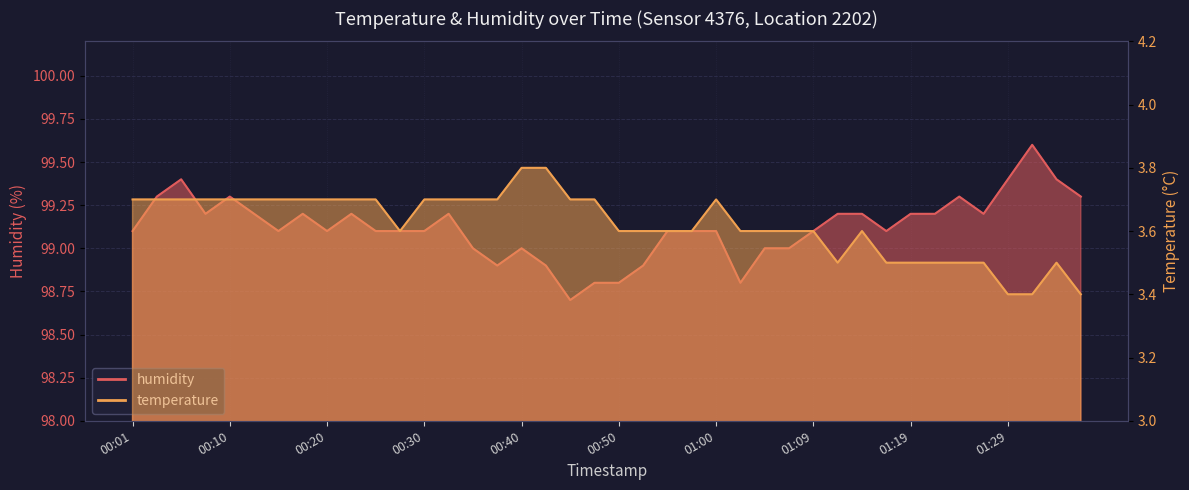

Rank the series by their maximum value, from highest to lowest.

humidity, temperature